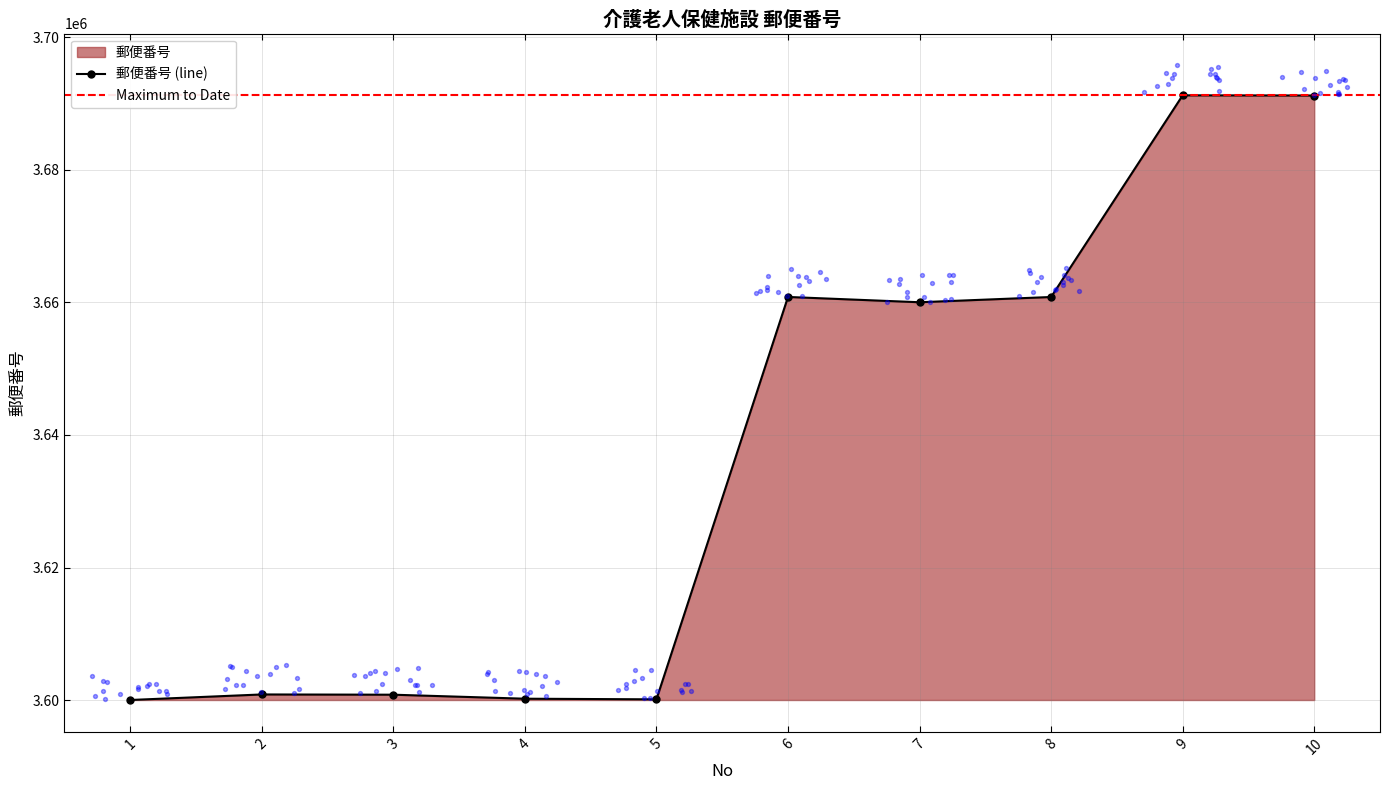

Approximately how many times larger is the value at 1 compared to 6?

1.0